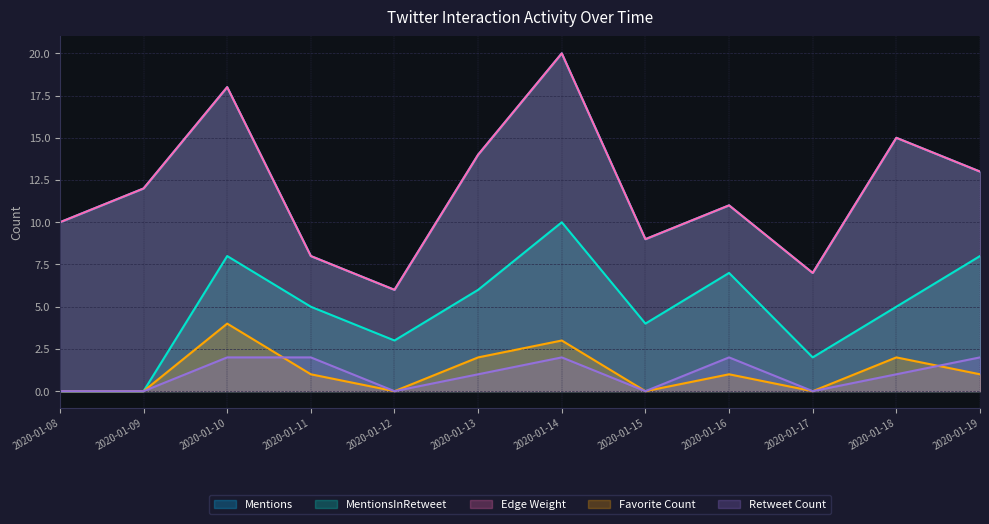

What is the total value across all series at 2020-01-12?

15